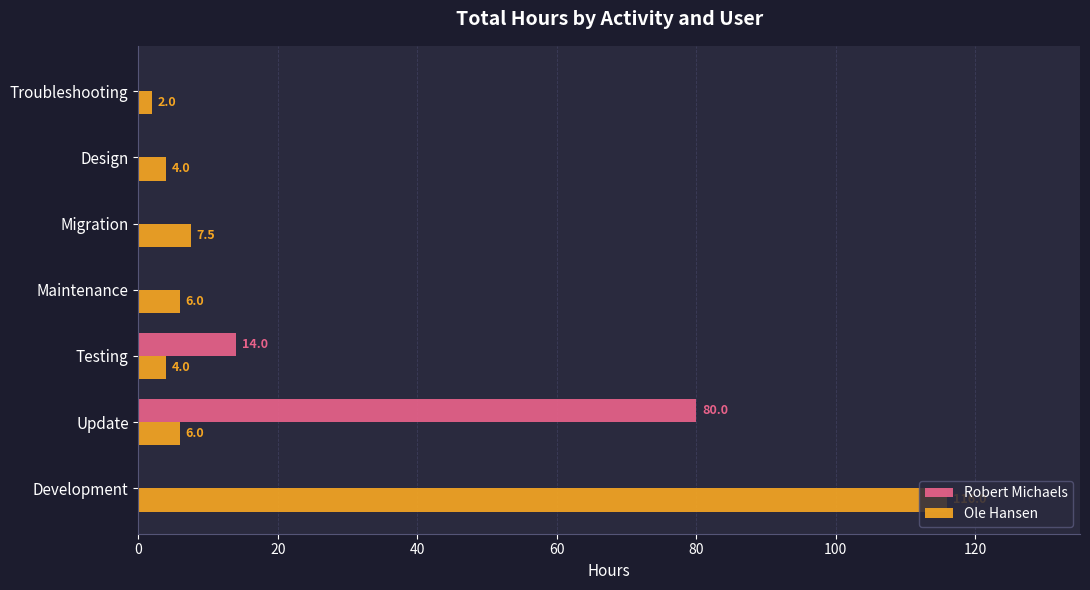

Is it true that Robert Michaels equals 44.2 at Development?

False